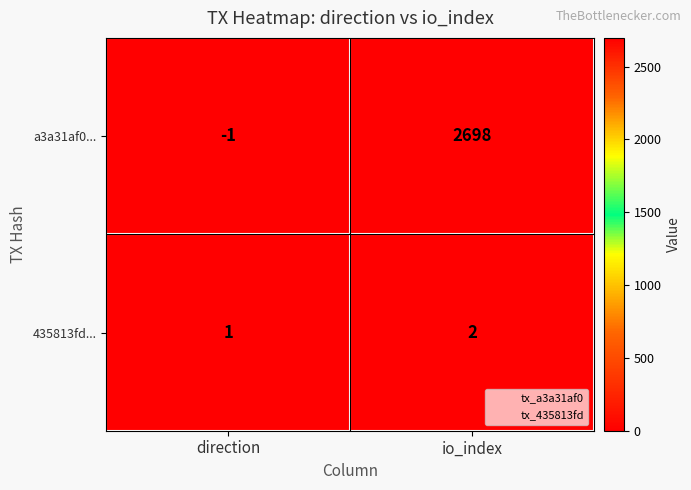

What is the sum of the 435813fd... values at direction and io_index?

3